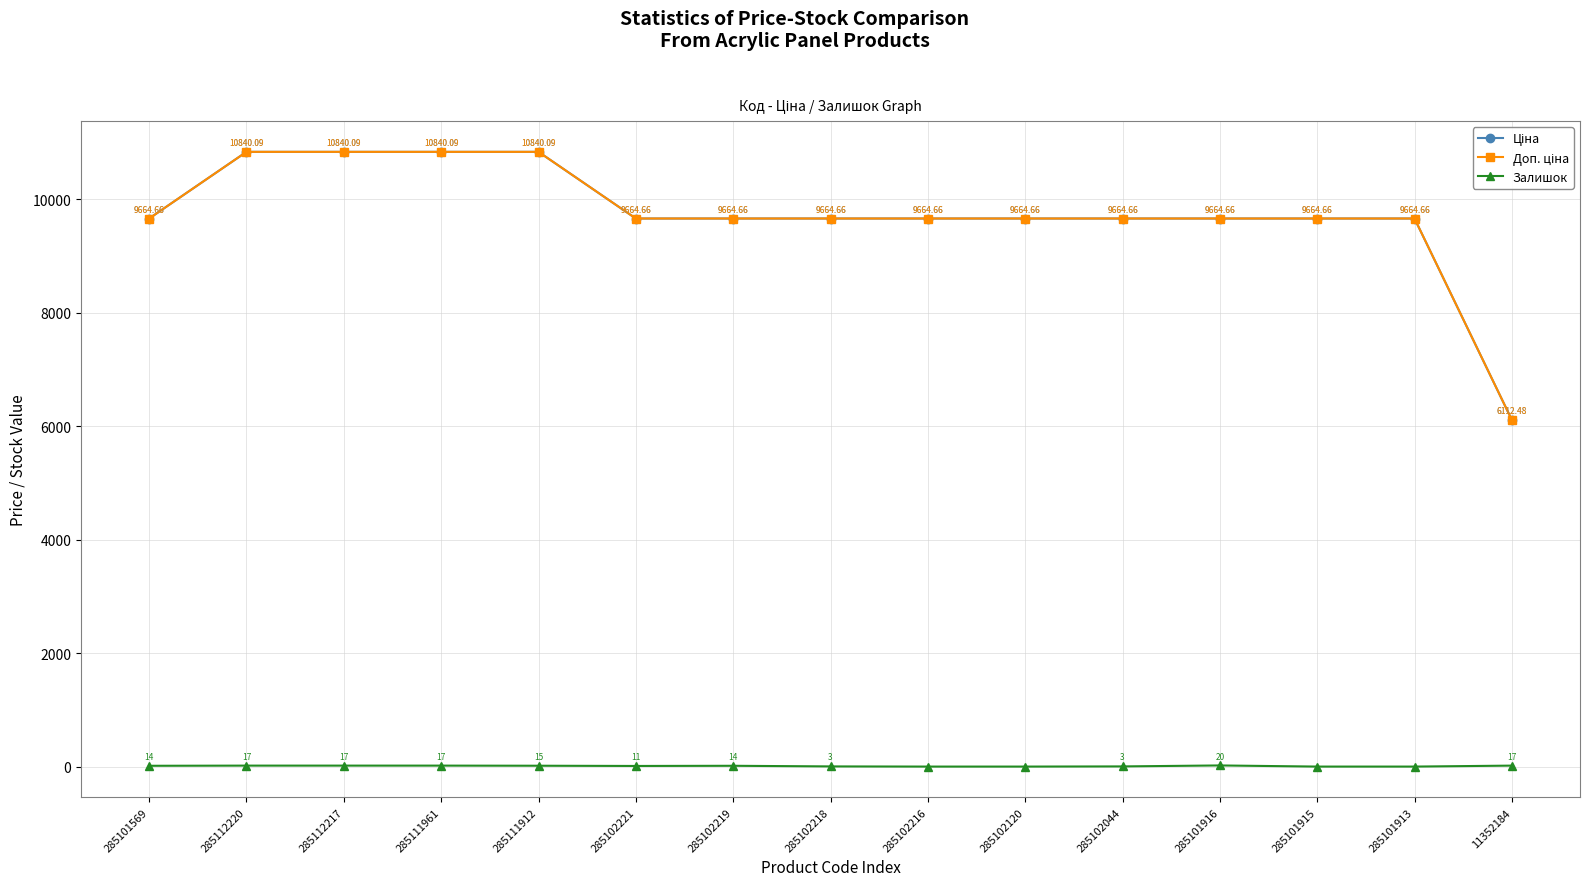

Is this an area chart (filled region under the line)?

No